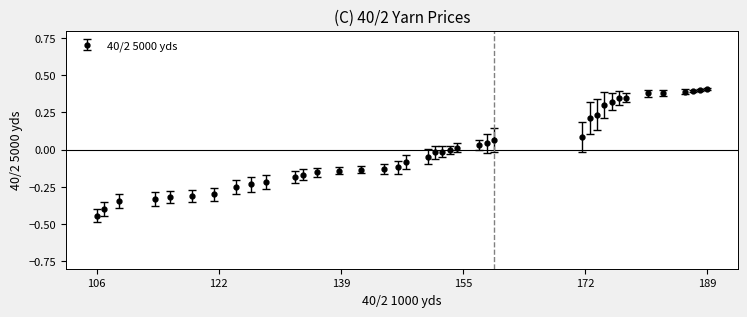

What is the difference between the second highest and minimum values?

0.8